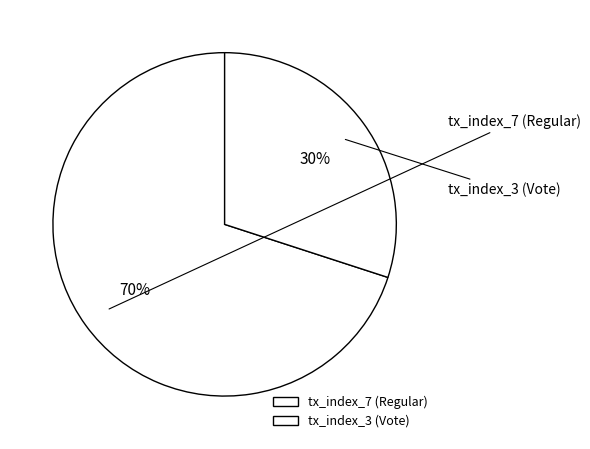

Approximately how many times larger is the value at tx_index_7 (Regular) compared to tx_index_3 (Vote)?

2.3